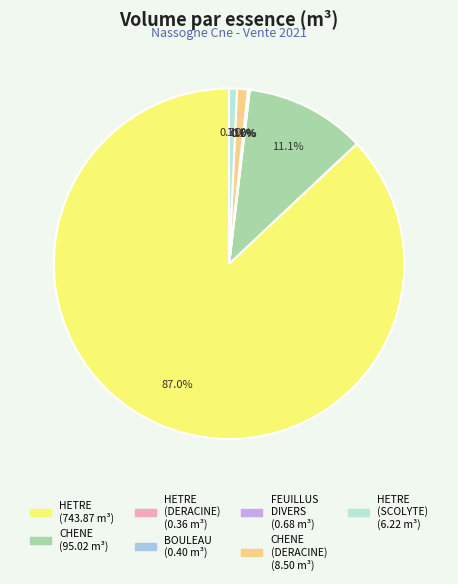

How many segments does this pie chart have?

7